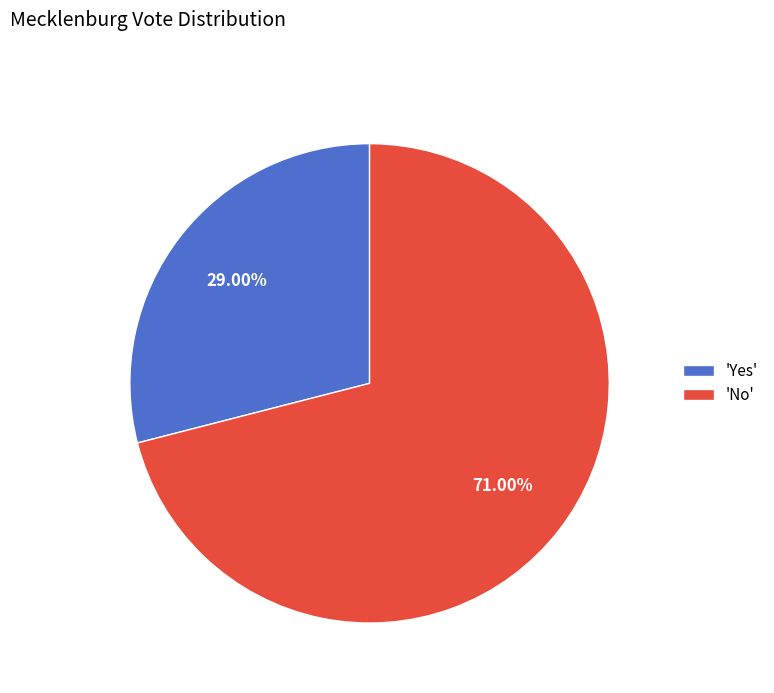

Rank the categories by value from highest to lowest.

'No', 'Yes'